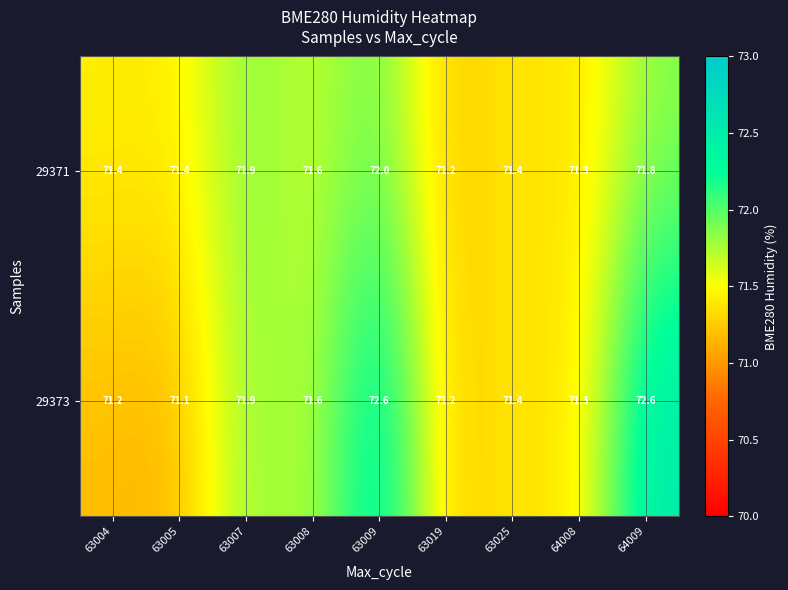

Reading right to left, transcribe all the data shown in this chart.

29371: 64009=71.8	64008=71.3	63025=71.4	63019=71.2	63009=72.0	63008=71.6	63007=71.9	63005=71.4	63004=71.4
29373: 64009=72.6	64008=71.3	63025=71.4	63019=71.2	63009=72.6	63008=71.6	63007=71.9	63005=71.1	63004=71.2